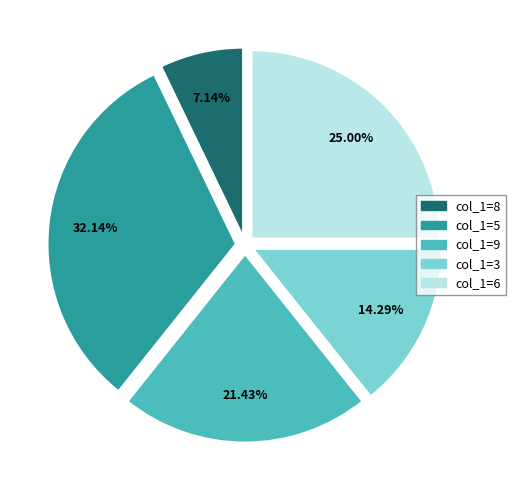

To the nearest percent, what is the average slice percentage?

20%